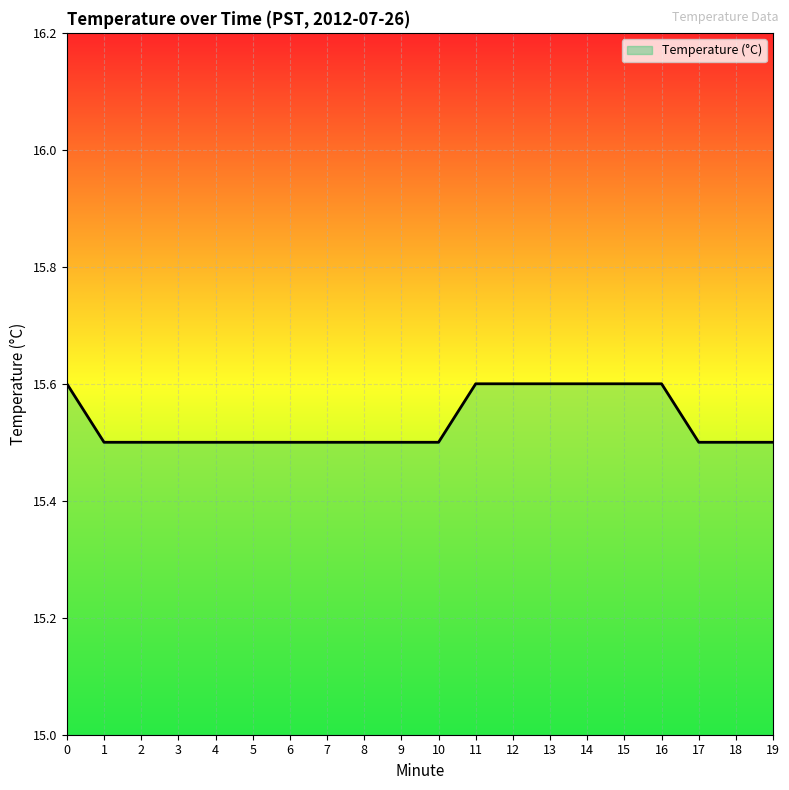

Reading left to right, transcribe all the data shown in this chart.

15.6	15.5	15.5	15.5	15.5	15.5	15.5	15.5	15.5	15.5	15.5	15.6	15.6	15.6	15.6	15.6	15.6	15.5	15.5	15.5